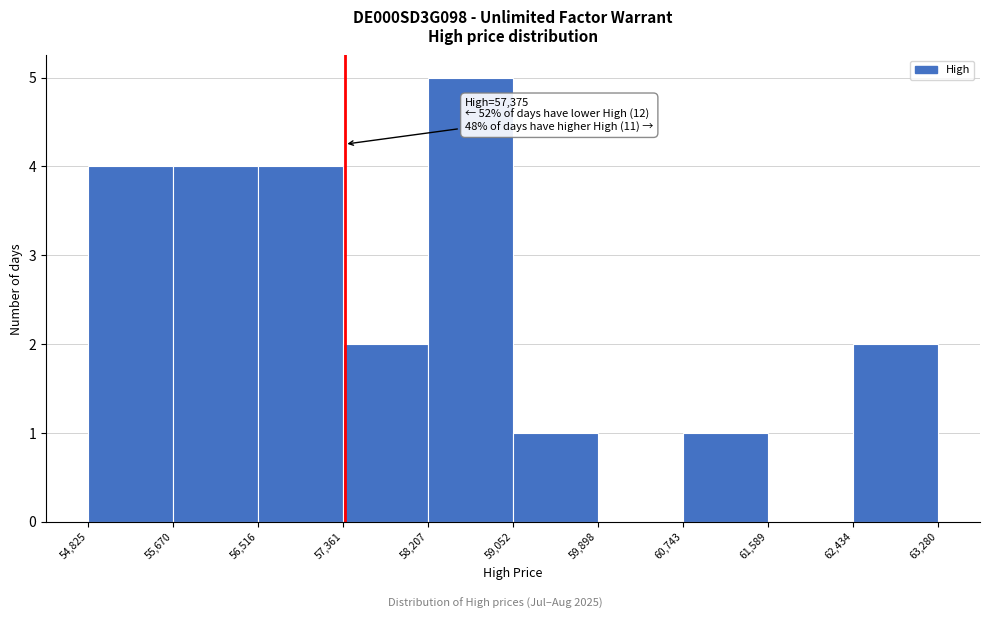

Over which range of the x-axis is the bar tallest?

58,207 to 59,052